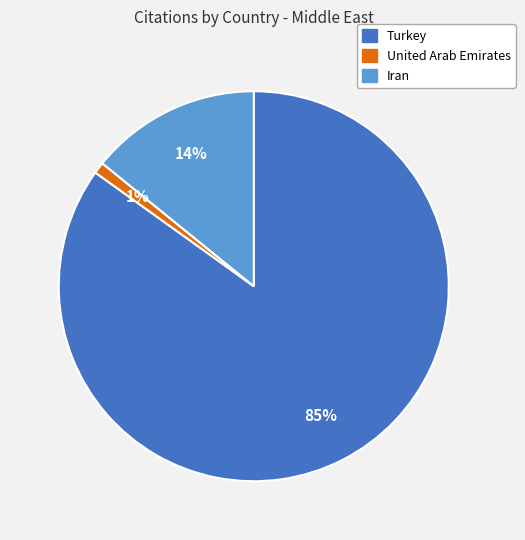

Between United Arab Emirates and Turkey, which is larger?

Turkey